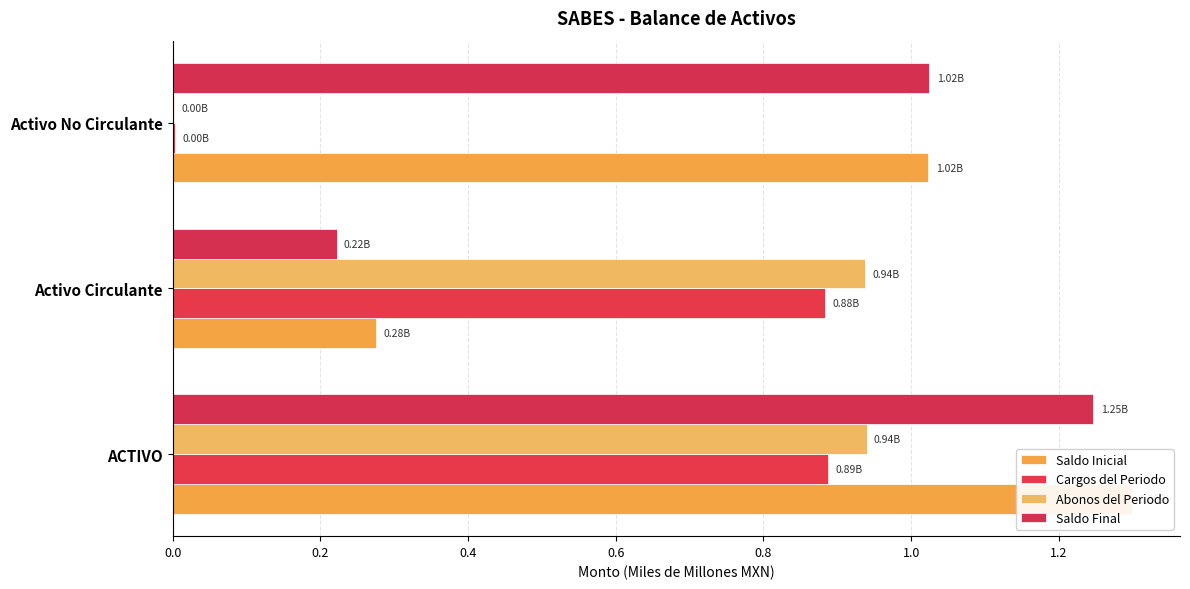

How many categories are shown in the chart?

3